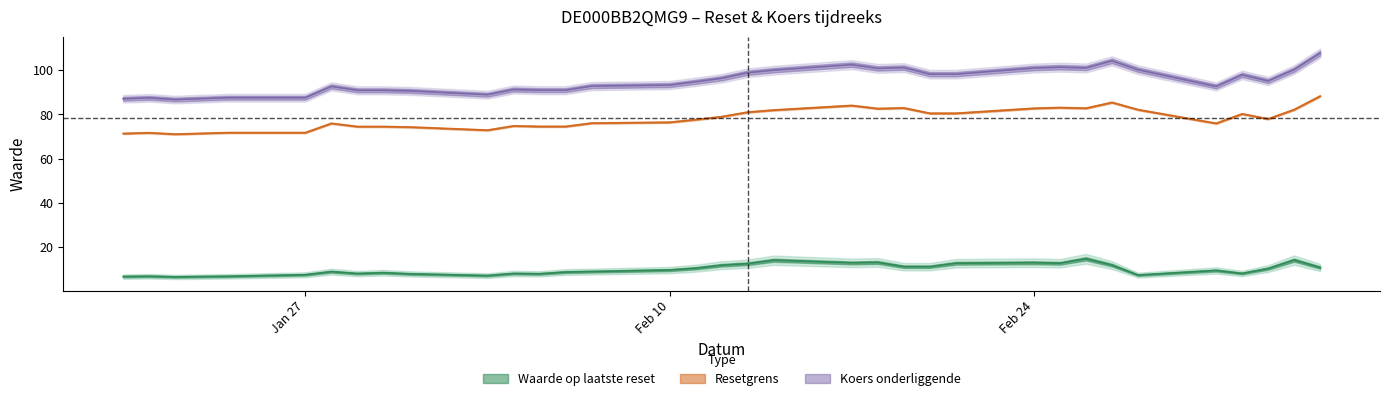

What is the difference between the second highest and second lowest values in the waarde series?

7.5